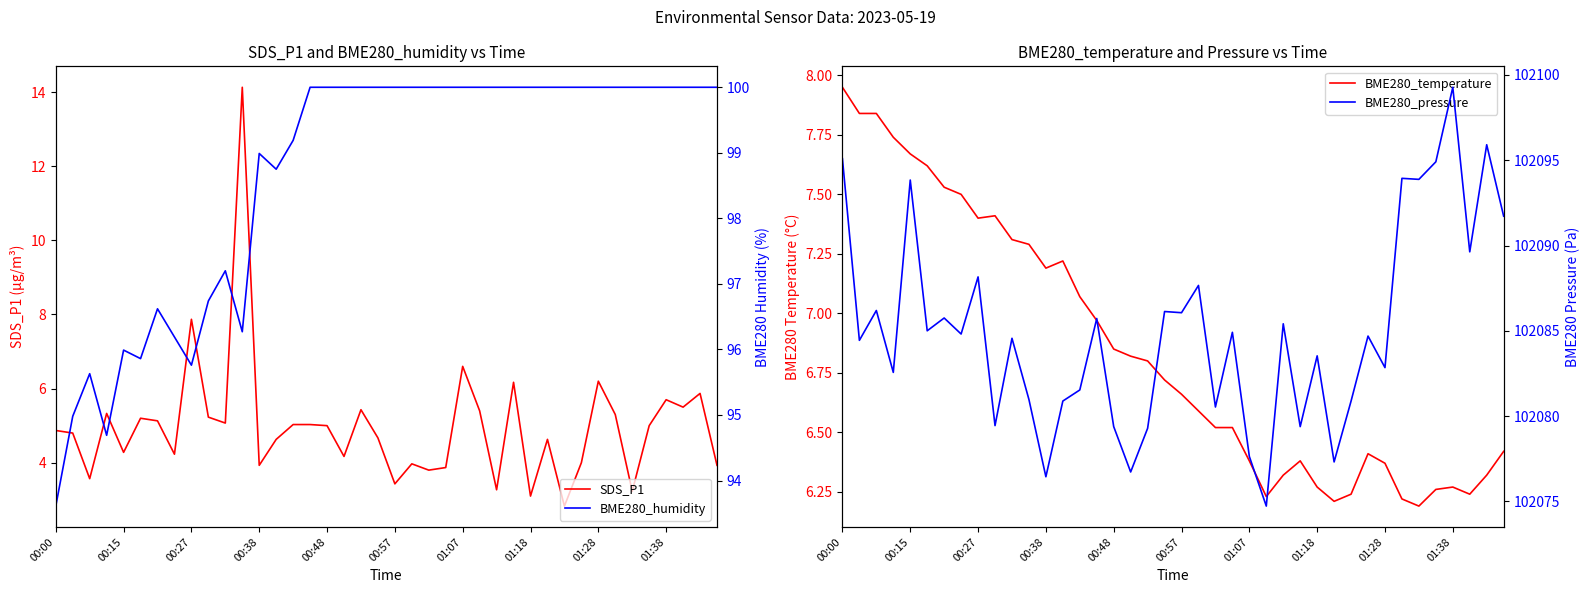

True or false: BME280_pressure and SDS_P1 intersect in this chart.

False